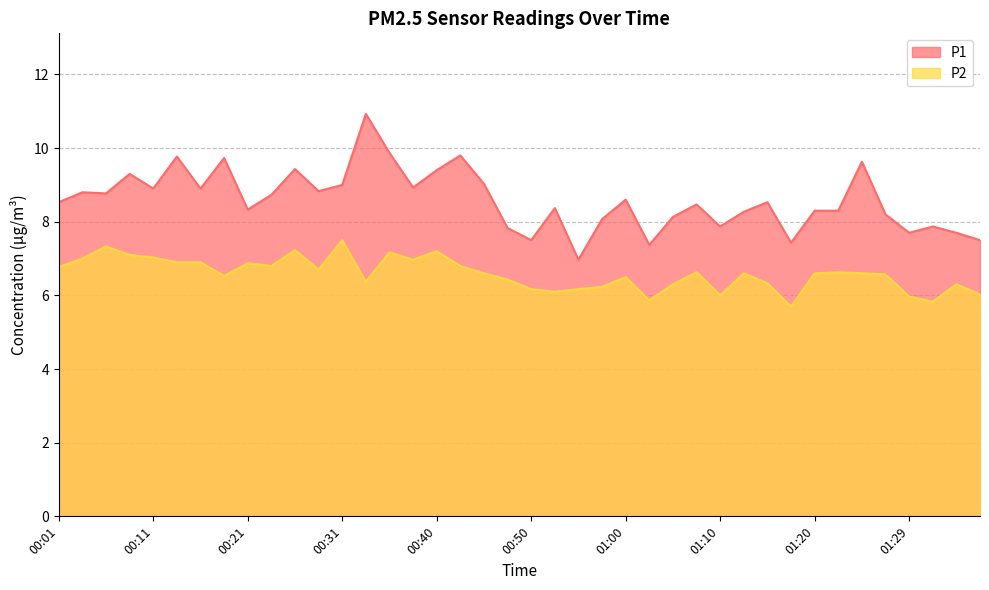

At which label does P1 reach its minimum?

00:55